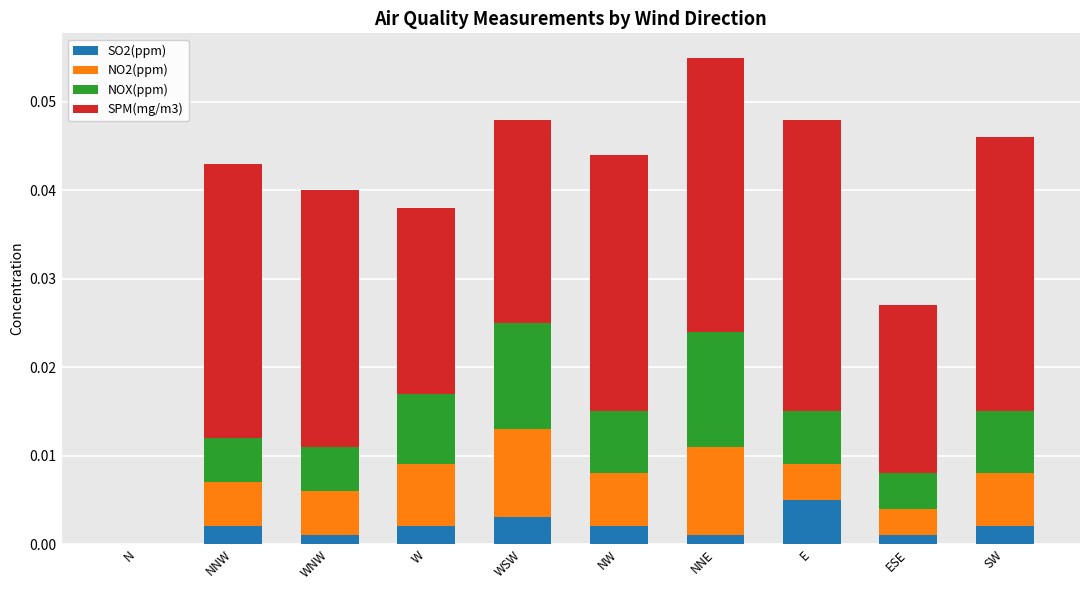

The SO2(ppm) series shows 0.0 at E. True or false?

True